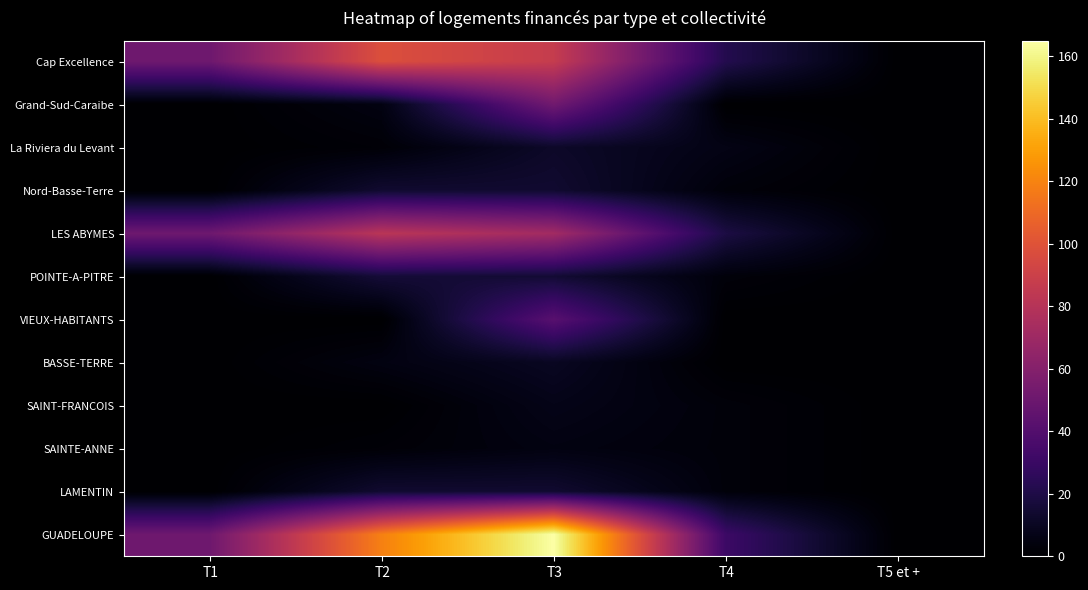

What is the greatest value displayed?

165